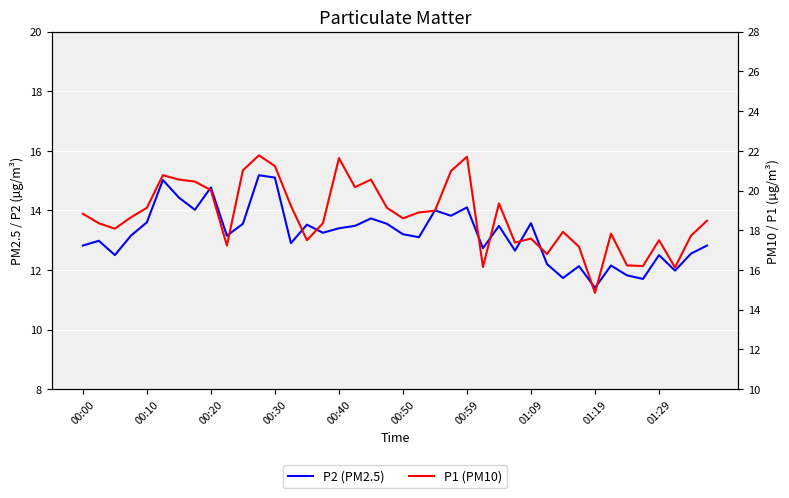

True or false: P1 (PM10) and P2 (PM2.5) cross at least once.

False